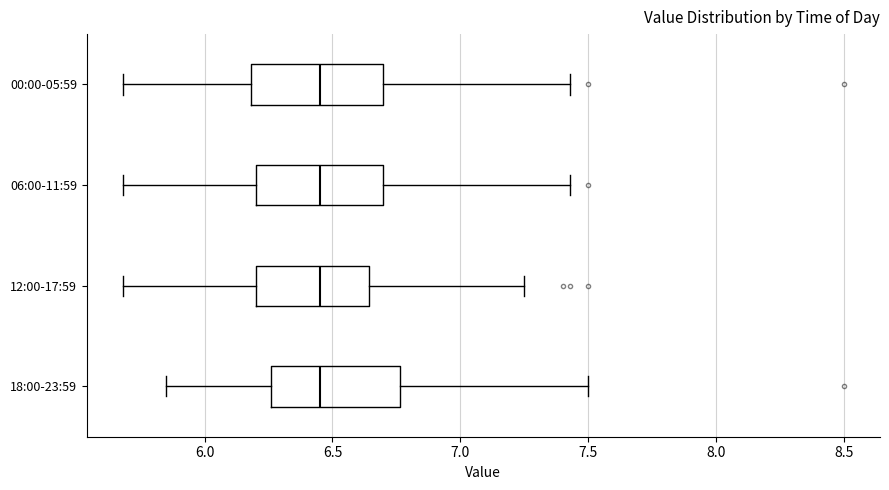

Where is the right edge of the box for 18:00-23:59 on the x-axis? The values are not printed on the chart, so give them approximately, as read against the axis.

6.75